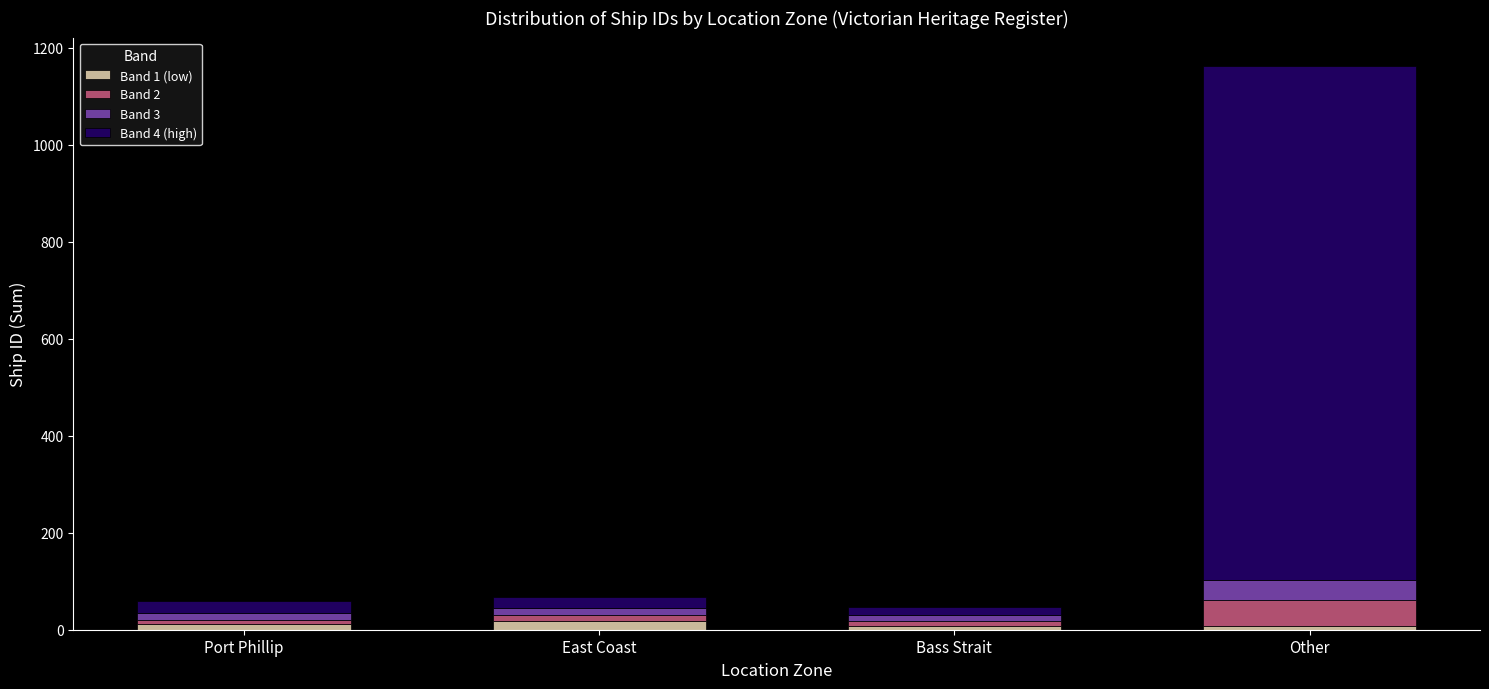

At which category is the sum across all series the highest?

Other